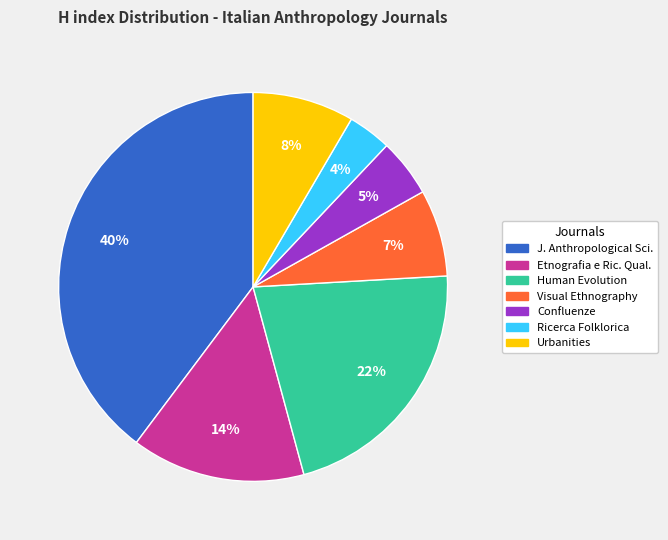

To the nearest percent, what is the difference between the largest and smallest slice percentages?

36%